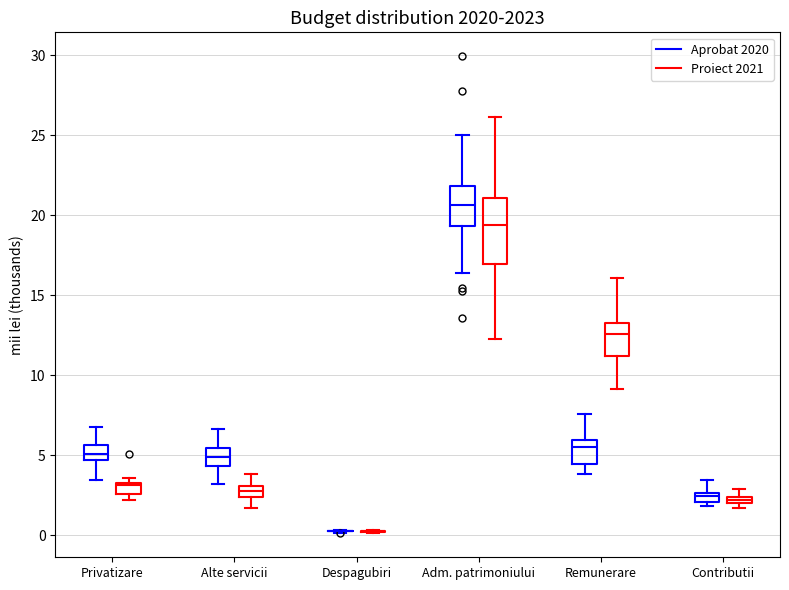

Where is the lower edge of the box for Privatizare (Proiect 2021) on the y-axis? The values are not printed on the chart, so give them approximately, as read against the axis.

2.5